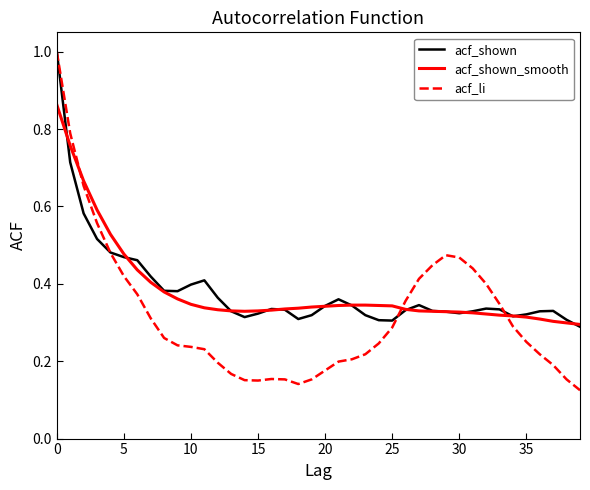

What is the maximum value shown in the chart?

1.0